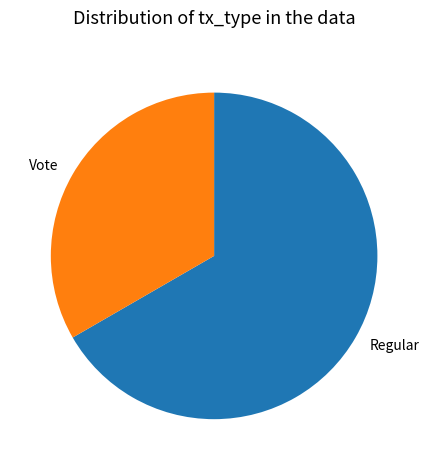

Which slice represents more than half of the pie?

Regular